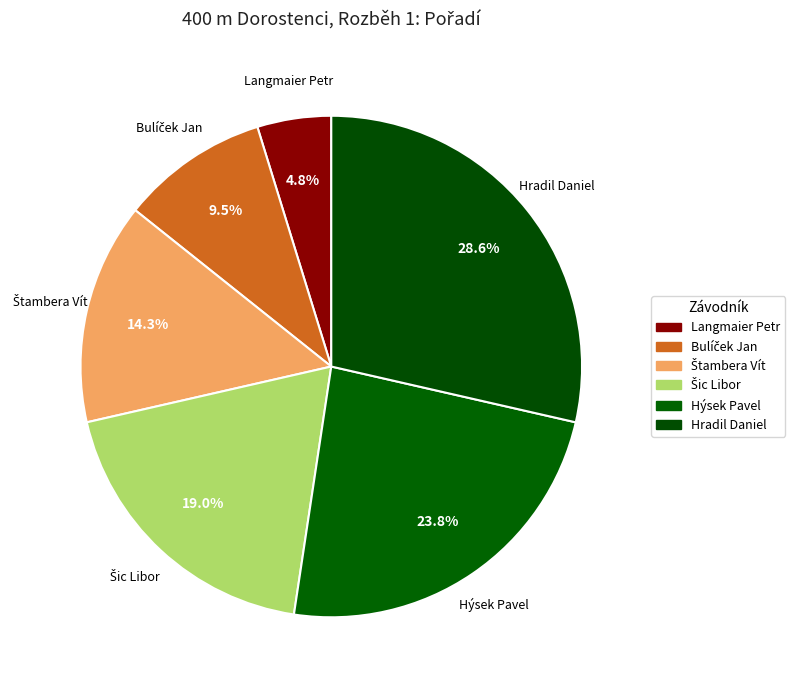

The Langmaier Petr slice represents 5% of the pie. True or false?

True